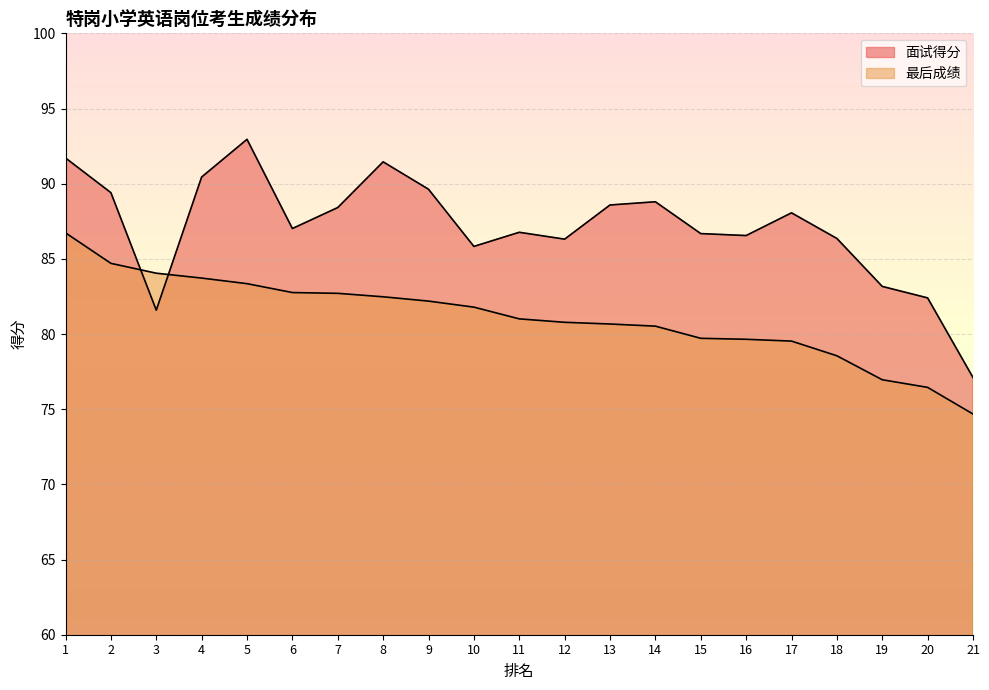

Where is 最后成绩 nearest to the value 80?

15